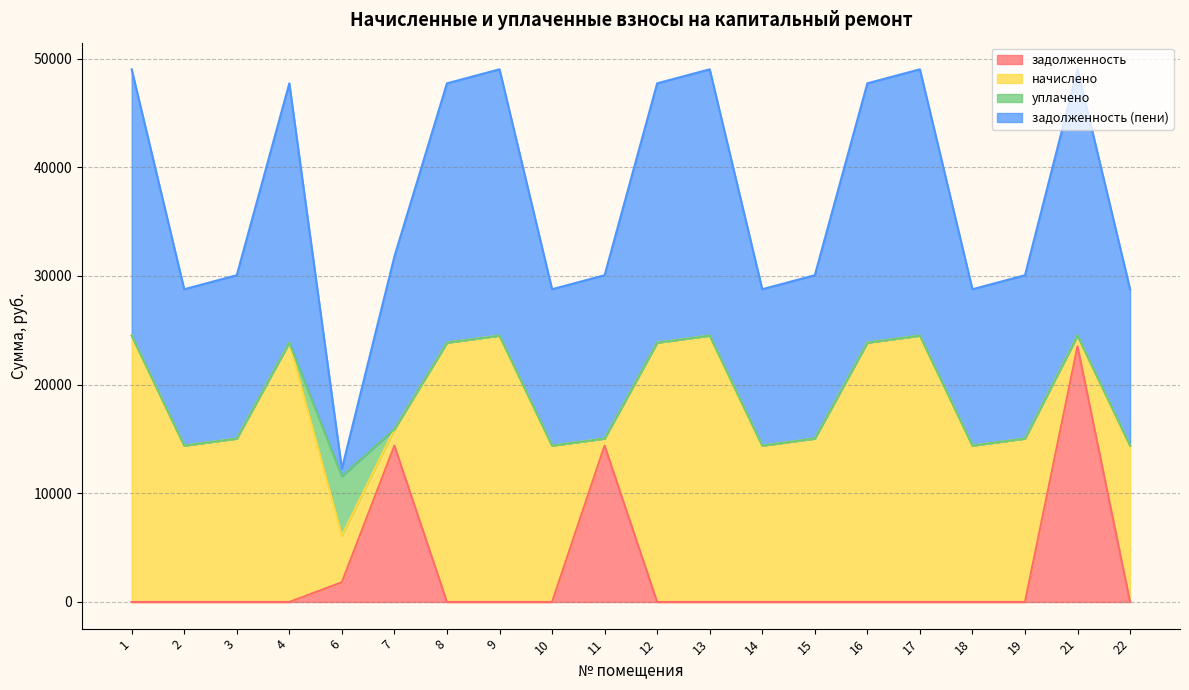

What is the difference between the second highest and second lowest values in the задолженность series?

14390.4